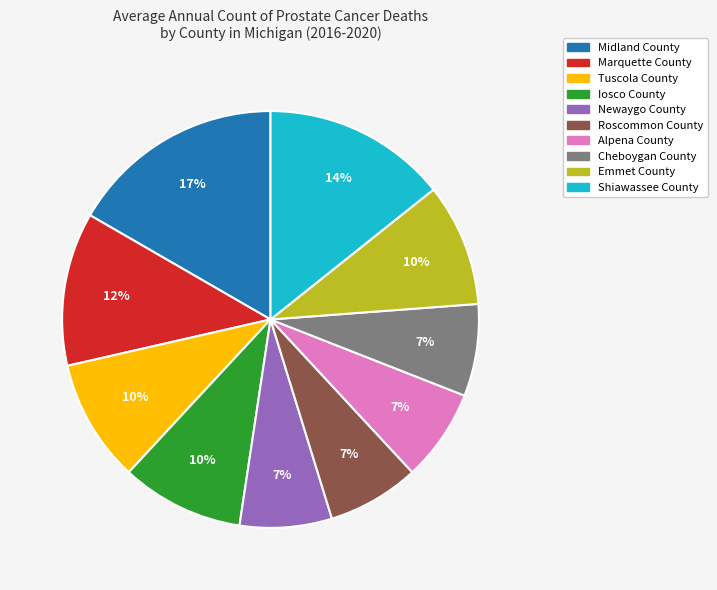

Do Marquette County and Midland County together represent more than half of the pie?

No